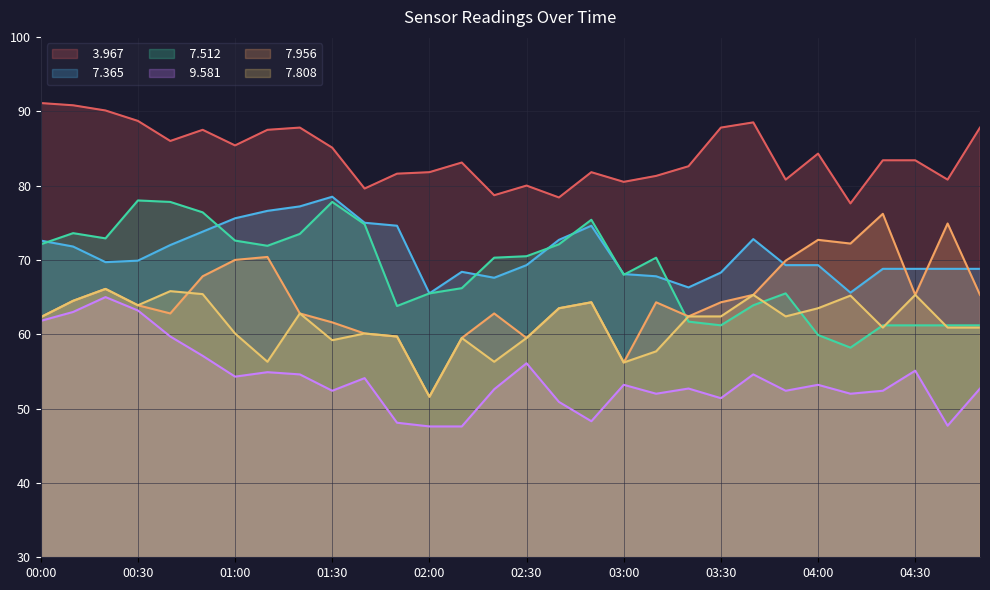

At which label does   7.808 first exceed 62?

00:00